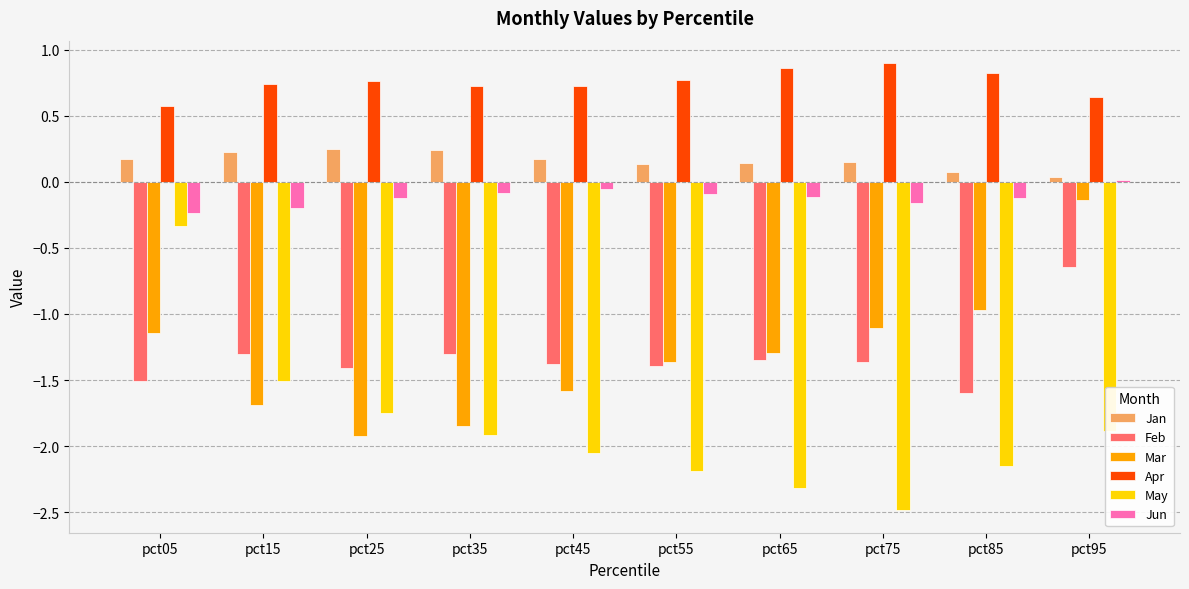

What is the smallest value displayed?

-2.5